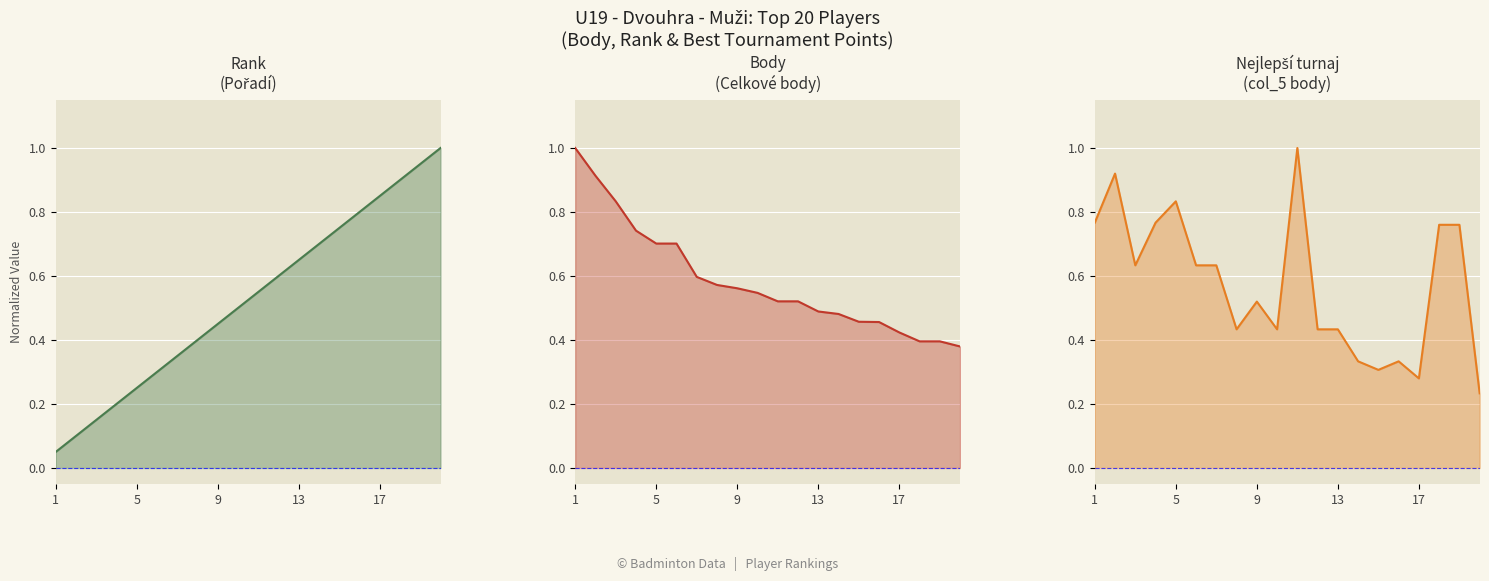

True or false: col_5 line and Body line cross at least once.

True